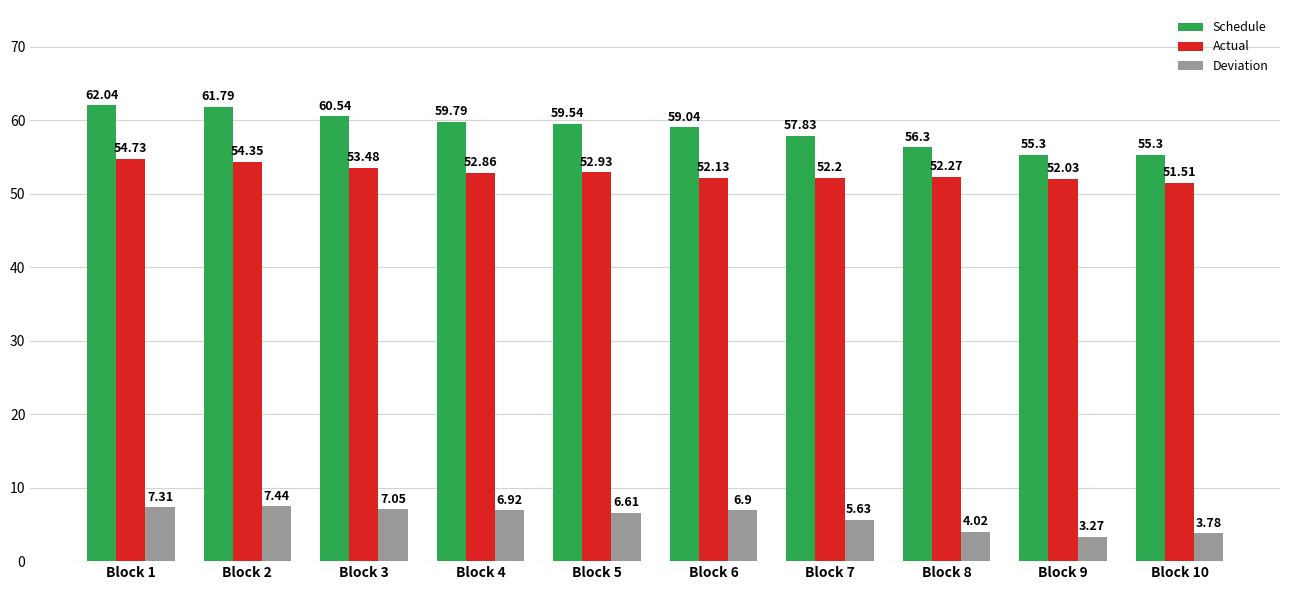

Which series changed the most between Block 3 and Block 6?

Schedule